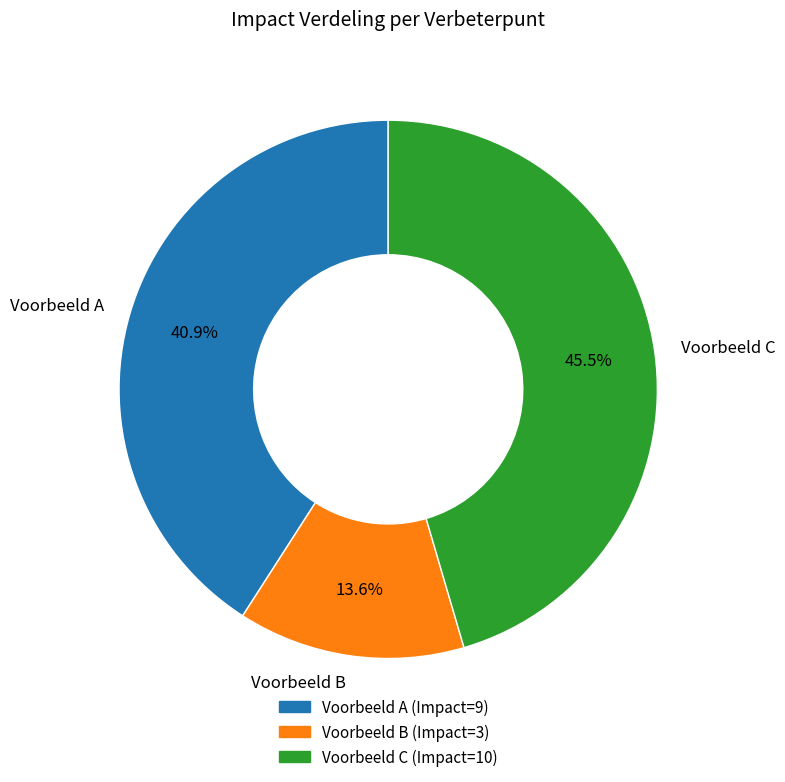

Does any single category account for the majority?

No